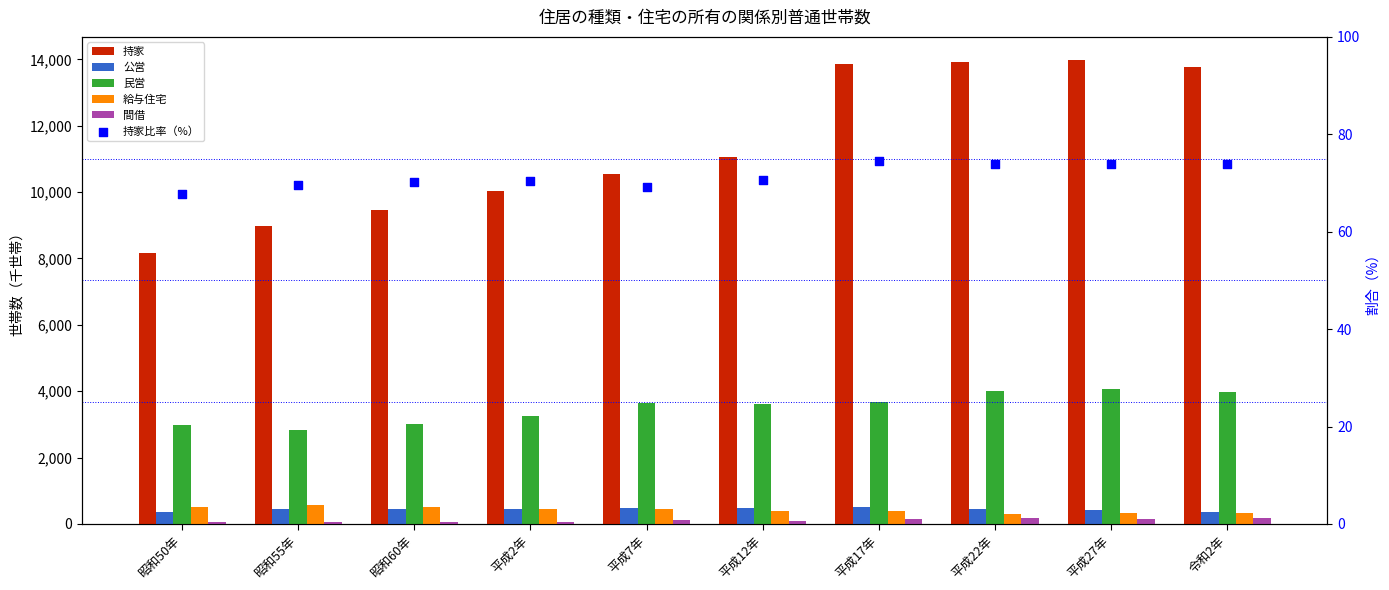

Which series has the largest total across all categories?

持家